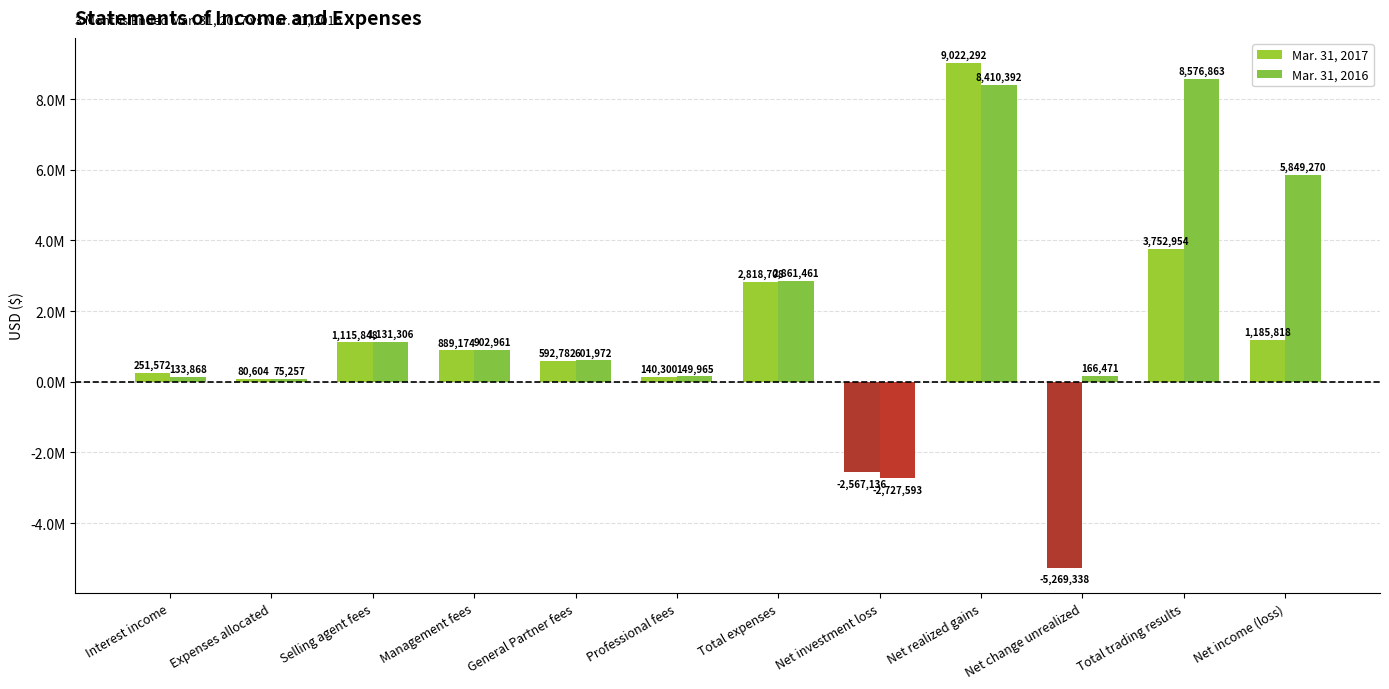

Are the bars horizontal?

No